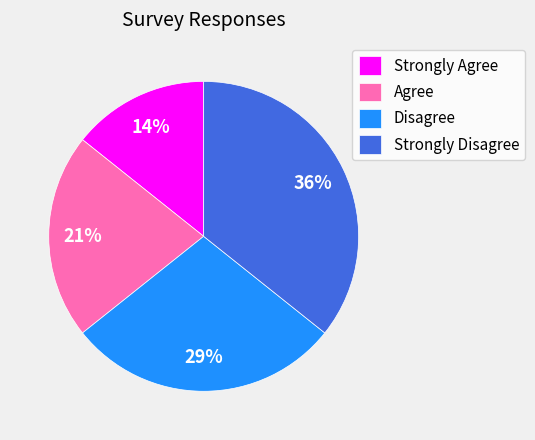

The Disagree slice represents 29% of the pie. True or false?

True